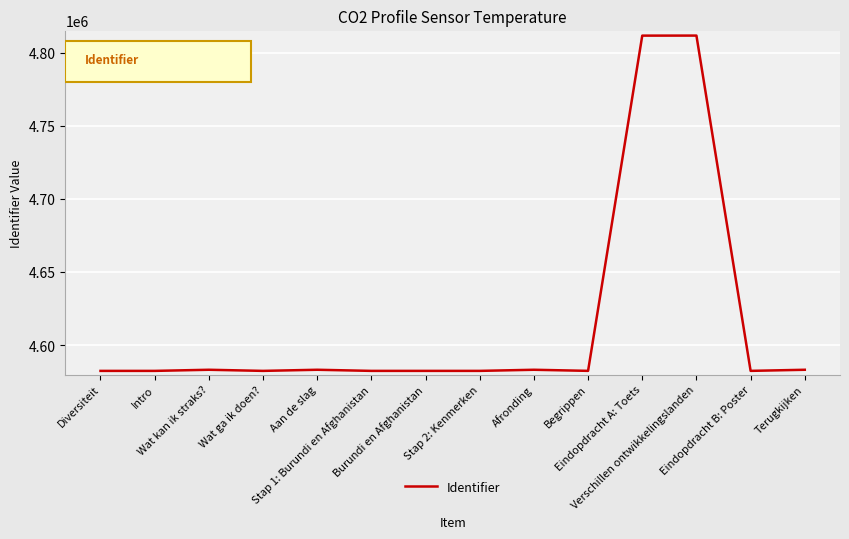

How many lines are shown in the chart?

1